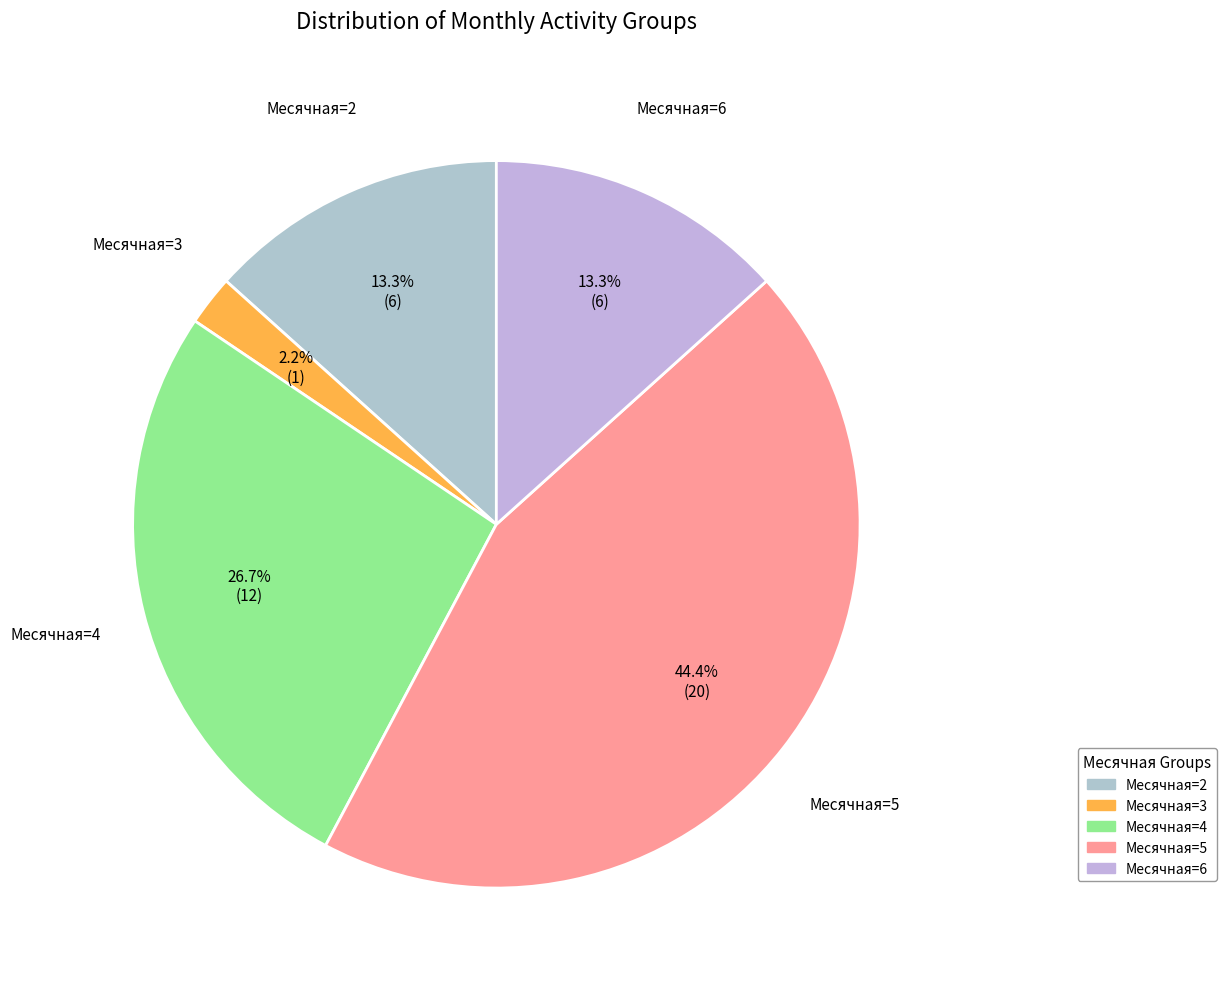

How many slices are in this pie chart?

5